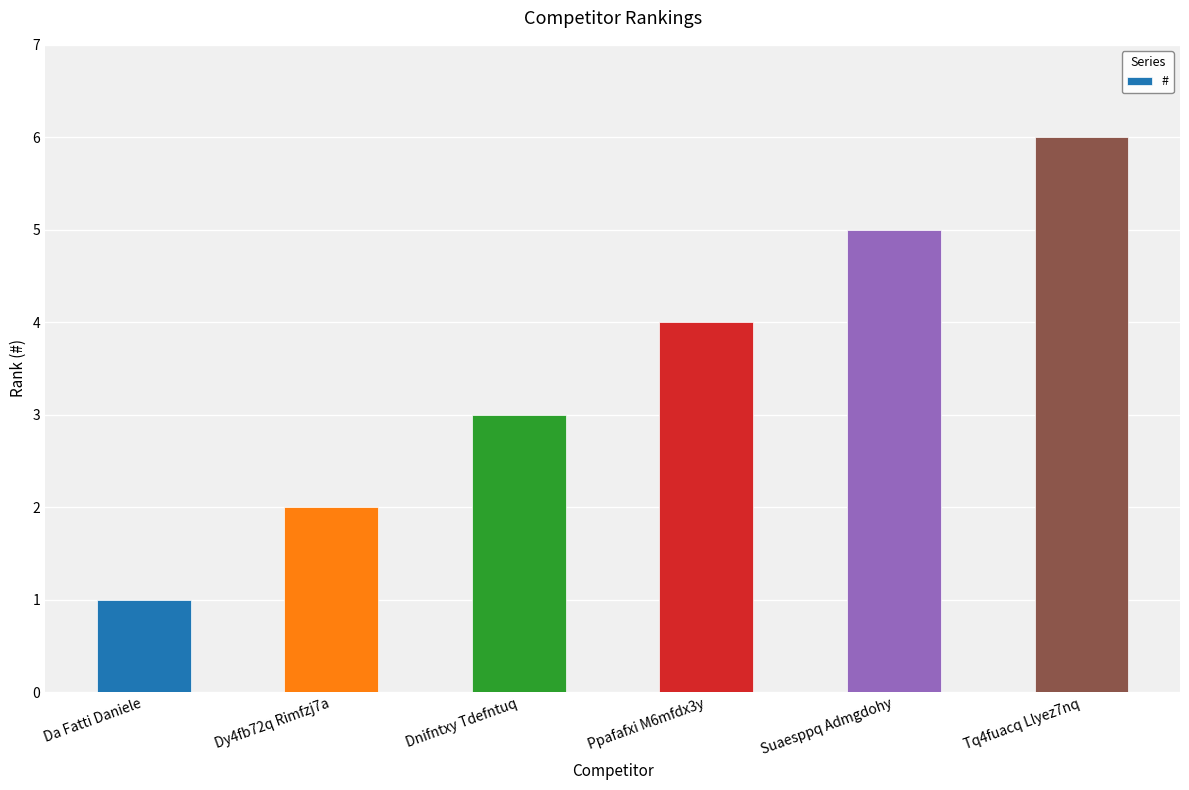

Does the chart contain any negative values?

No